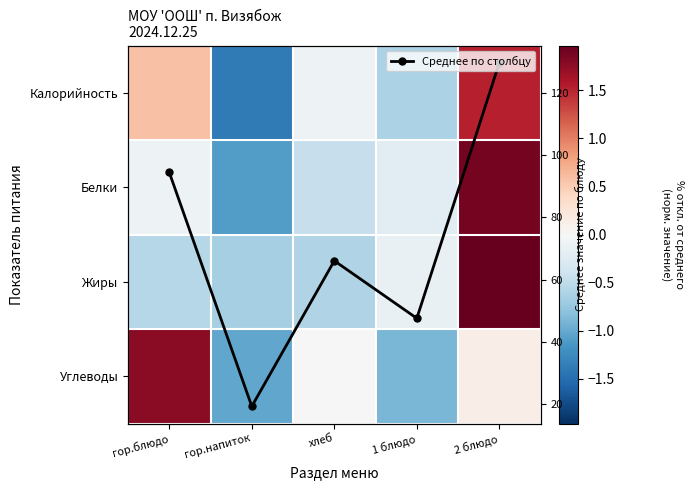

Which series has the largest total across all categories?

Среднее по столбцу